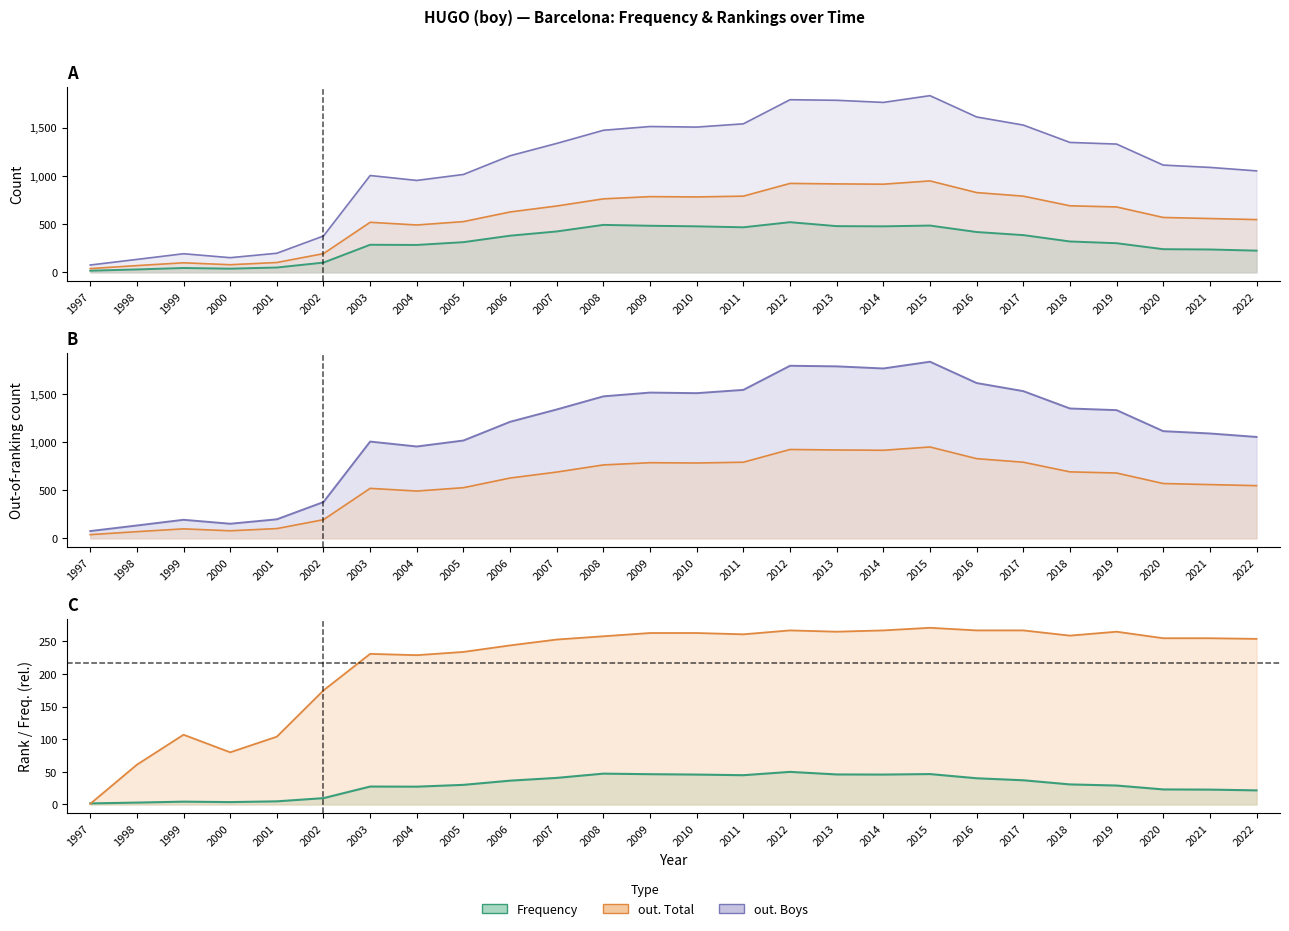

Where does the Position. Total series first go above 255?

2008